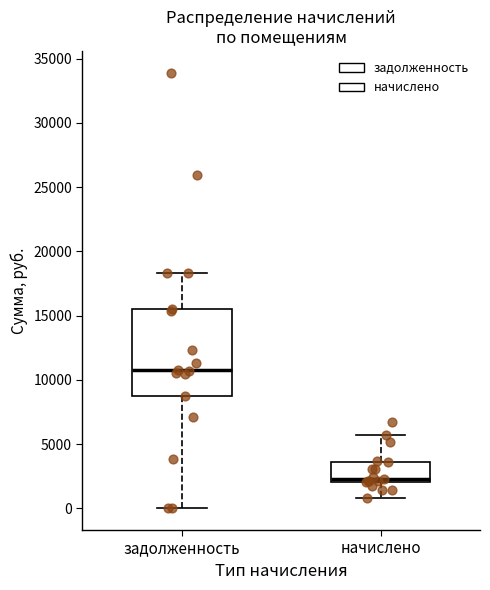

Reading left to right, read every box against the y-axis: the position of its median line, the range the box covers, and the ends of its whiskers. The values are not printed on the chart, so give them approximately, as read against the axis.

задолженность: median 11000, box 8500 to 15500, whiskers 0 to 18500
начислено: median 2500, box 2000 to 3500, whiskers 1000 to 5500